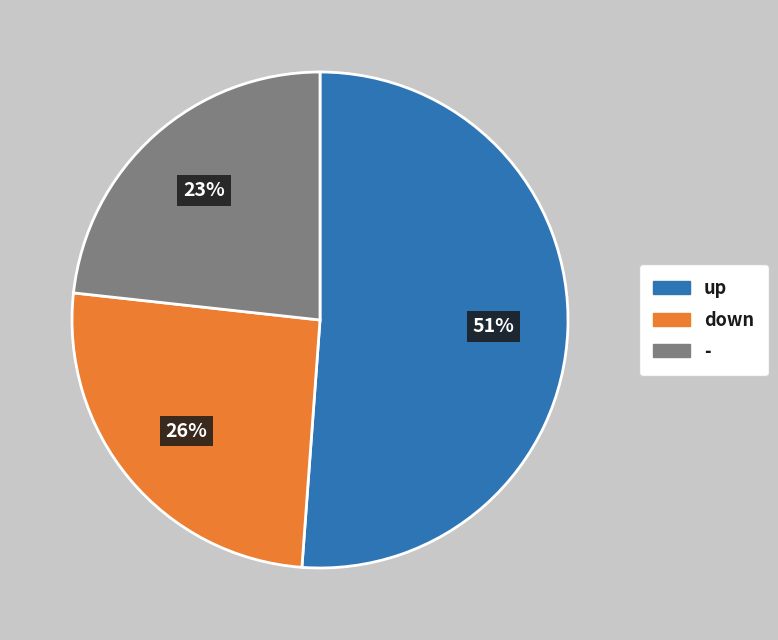

Is the sum of up and down greater than half?

Yes